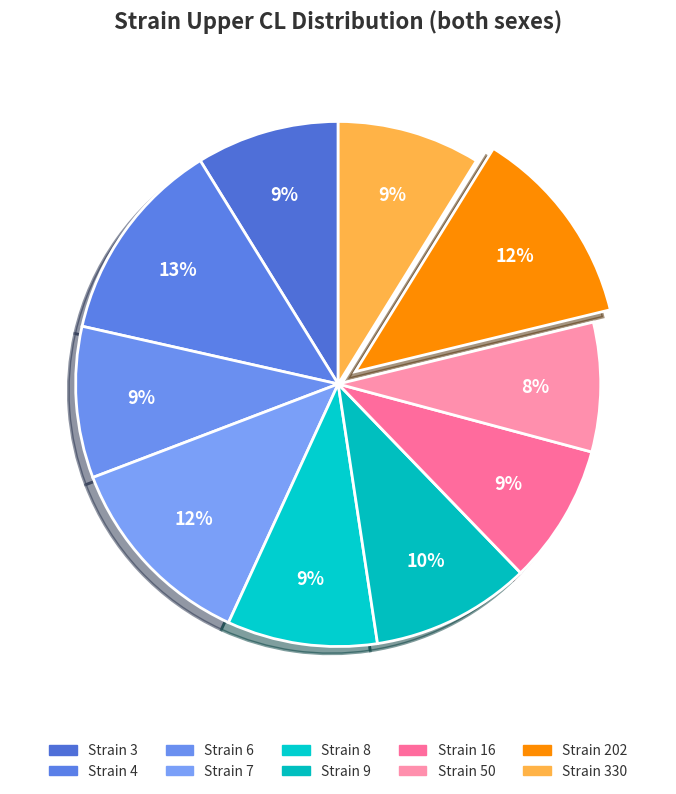

To the nearest percent, what is the average slice percentage?

10%